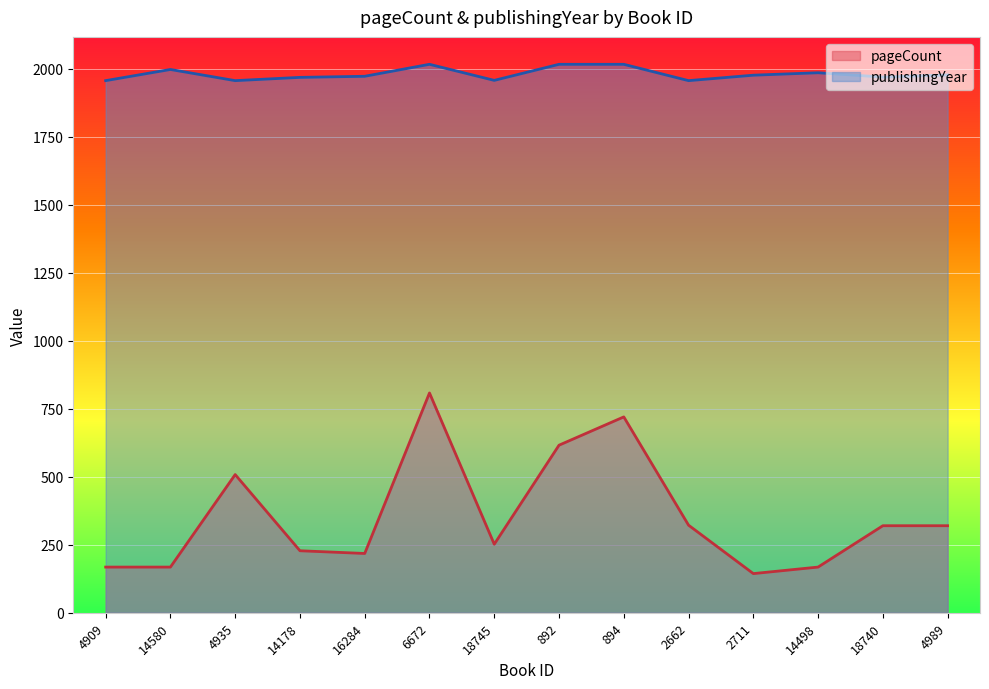

What is the sum of all pageCount values?

4960